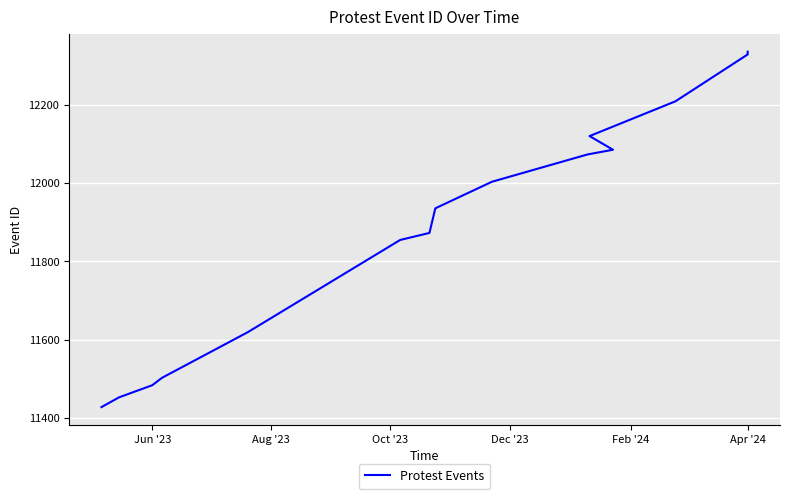

What is the smallest value displayed?

11427